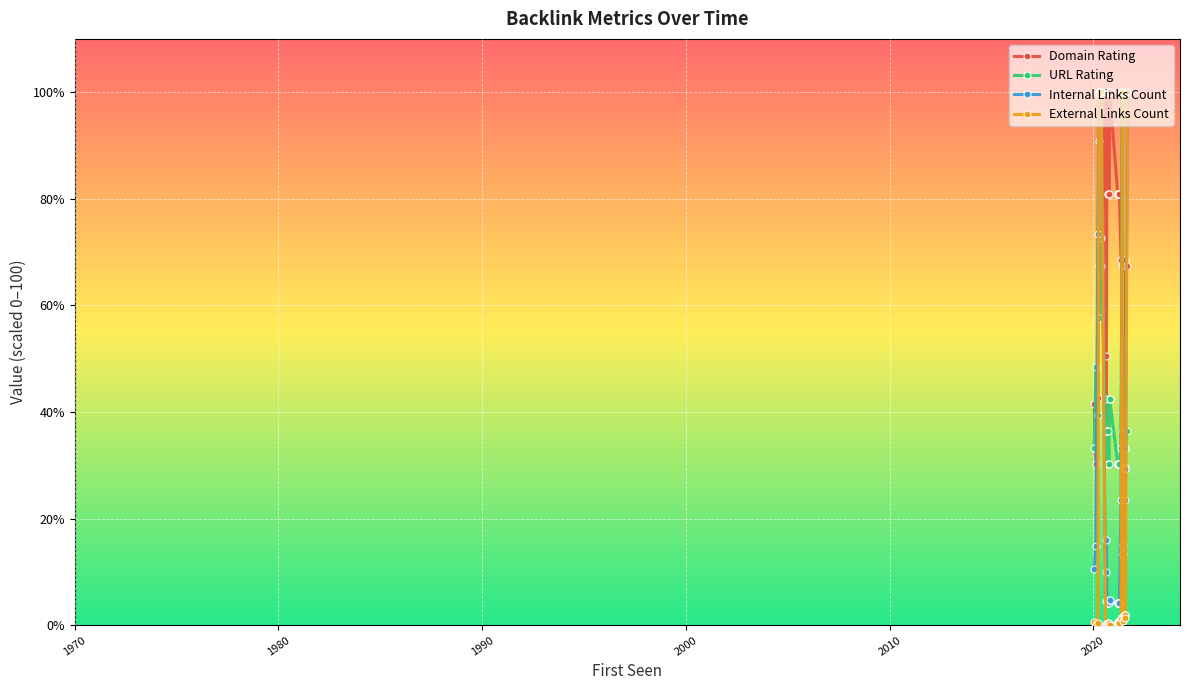

Is the value of Internal Links Count at 35 greater than the value of Domain Rating at 36?

No